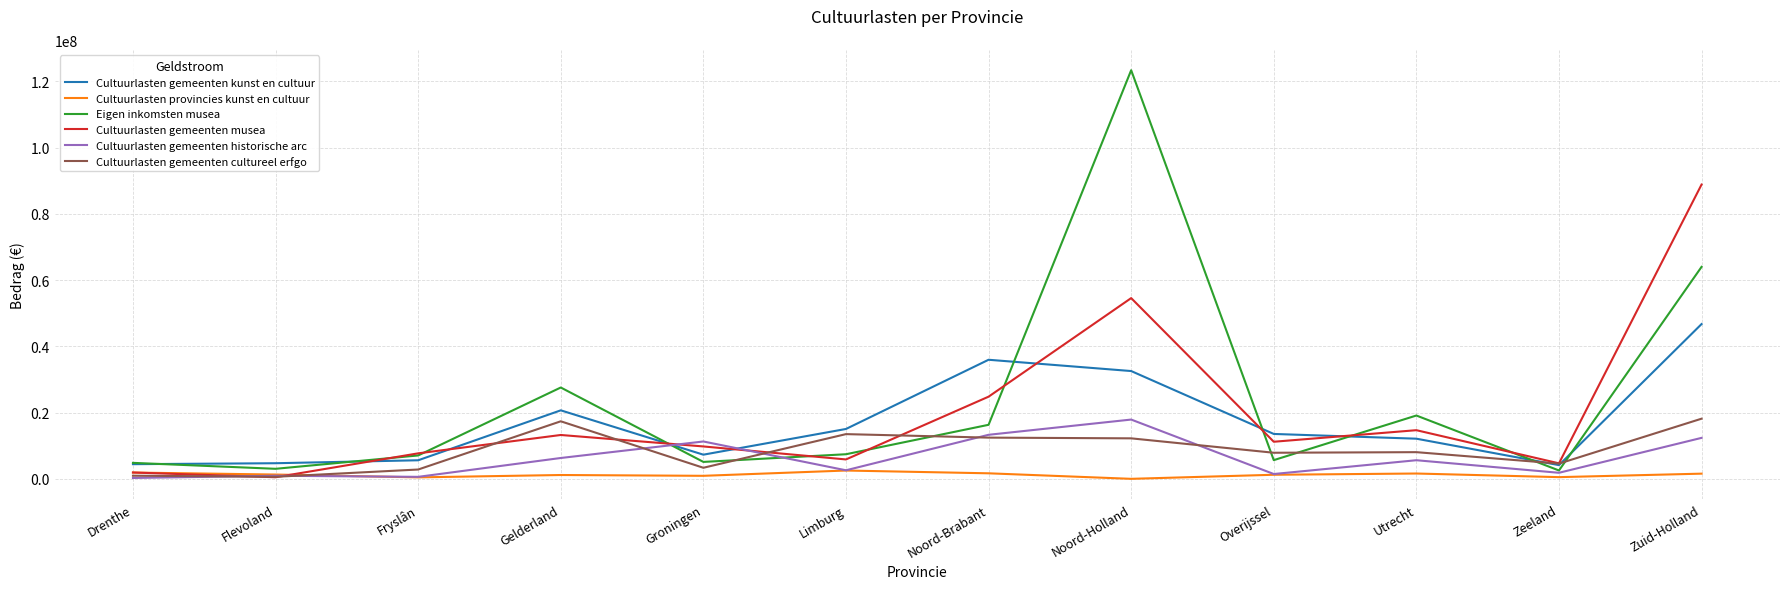

Is the value of Cultuurlasten gemeenten historische arc at Noord-Holland greater than the value of Cultuurlasten gemeenten kunst en cultuur at Noord-Brabant?

No